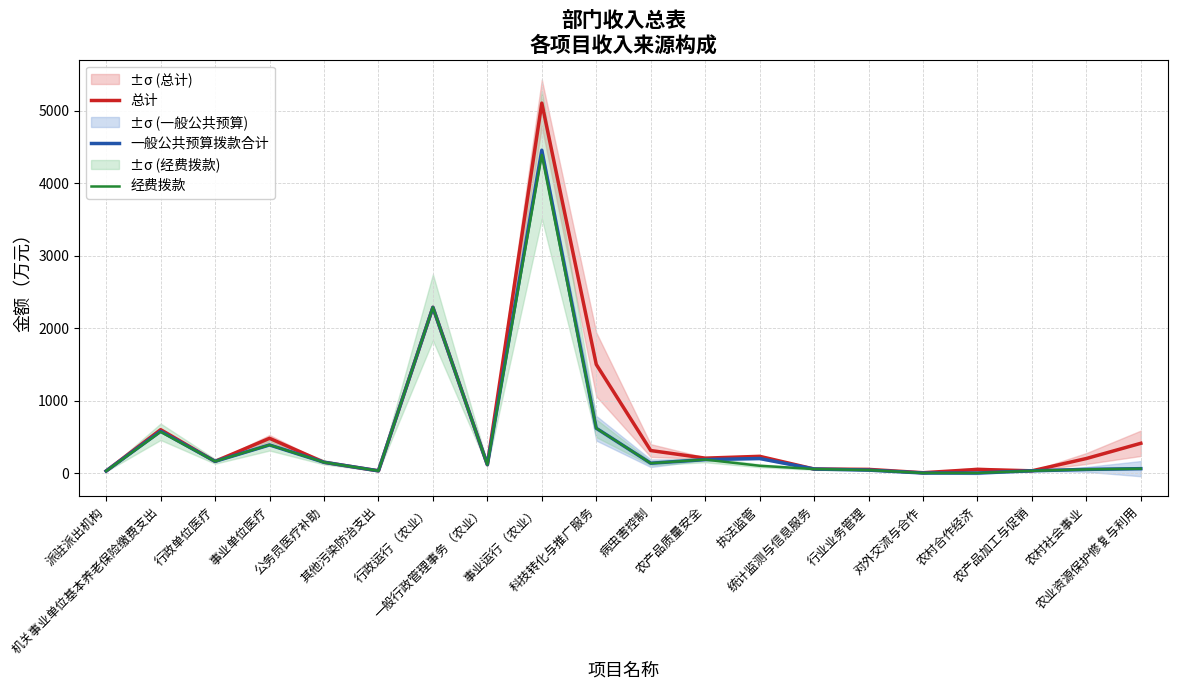

Reading left to right, transcribe all the data shown in this chart.

总计: 27.6	597.7	160.7	478.7	148.2	30.0	2285.4	115.0	5101.9	1497.5	310.0	205.0	230.0	55.0	50.0	4.0	50.0	30.0	200.0	410.0
一般公共预算拨款合计: 27.6	575.9	160.7	387.4	148.2	30.0	2285.4	115.0	4452.3	617.5	135.0	185.0	200.0	55.0	40.0	0.0	0.0	30.0	50.0	60.0
经费拨款: 27.6	568.5	160.7	387.4	148.2	30.0	2285.4	115.0	4387.5	617.5	135.0	185.0	100.0	55.0	40.0	0.0	0.0	30.0	50.0	60.0